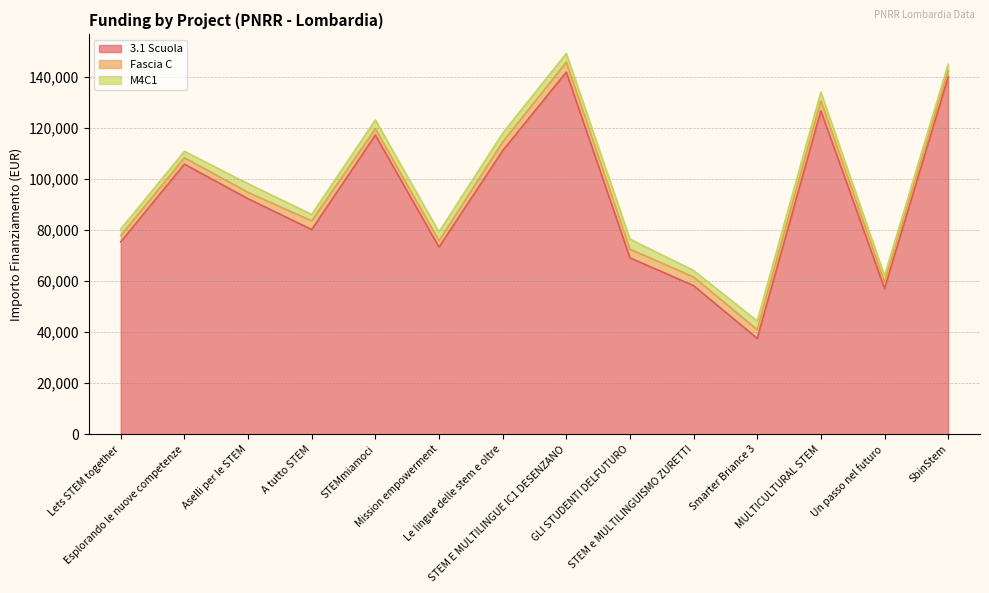

How many lines are shown in the chart?

3